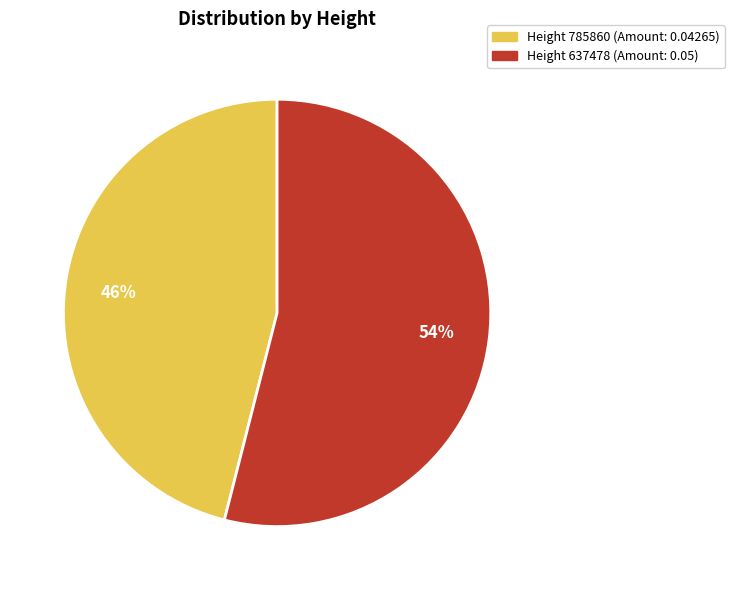

To the nearest percent, what is the difference between the largest and smallest slice percentages?

8%